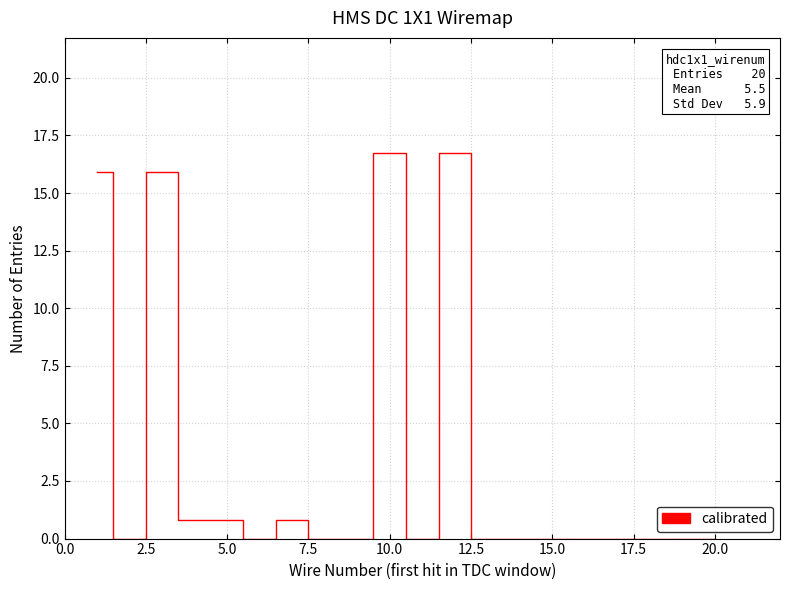

What is the difference between the maximum and minimum values?

16.7